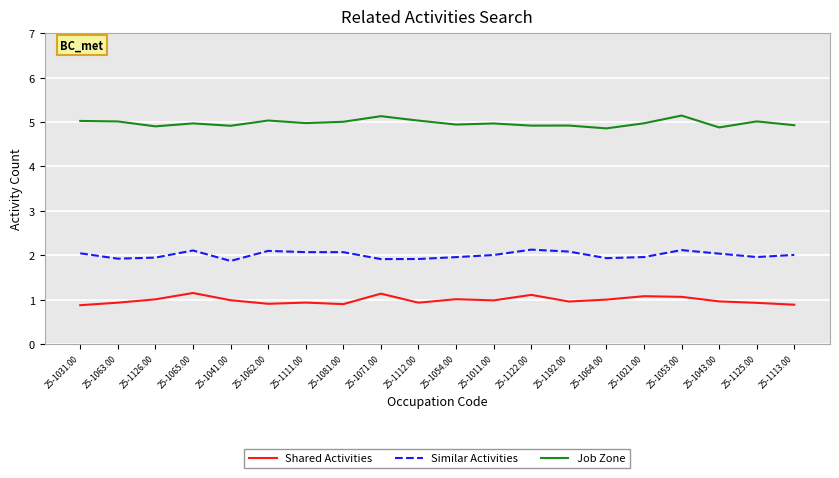

Reading left to right, what are all the values shown in this chart?

Shared Activities: 25-1031.00=0.9	25-1063.00=0.9	25-1126.00=1.0	25-1065.00=1.1	25-1041.00=1.0	25-1062.00=0.9	25-1111.00=0.9	25-1081.00=0.9	25-1071.00=1.1	25-1112.00=0.9	25-1054.00=1.0	25-1011.00=1.0	25-1122.00=1.1	25-1192.00=1.0	25-1064.00=1.0	25-1021.00=1.1	25-1053.00=1.1	25-1043.00=1.0	25-1125.00=0.9	25-1113.00=0.9
Similar Activities: 25-1031.00=2.0	25-1063.00=1.9	25-1126.00=1.9	25-1065.00=2.1	25-1041.00=1.9	25-1062.00=2.1	25-1111.00=2.1	25-1081.00=2.1	25-1071.00=1.9	25-1112.00=1.9	25-1054.00=2.0	25-1011.00=2.0	25-1122.00=2.1	25-1192.00=2.1	25-1064.00=1.9	25-1021.00=2.0	25-1053.00=2.1	25-1043.00=2.0	25-1125.00=2.0	25-1113.00=2.0
Job Zone: 25-1031.00=5.0	25-1063.00=5.0	25-1126.00=4.9	25-1065.00=5.0	25-1041.00=4.9	25-1062.00=5.0	25-1111.00=5.0	25-1081.00=5.0	25-1071.00=5.1	25-1112.00=5.0	25-1054.00=4.9	25-1011.00=5.0	25-1122.00=4.9	25-1192.00=4.9	25-1064.00=4.9	25-1021.00=5.0	25-1053.00=5.1	25-1043.00=4.9	25-1125.00=5.0	25-1113.00=4.9